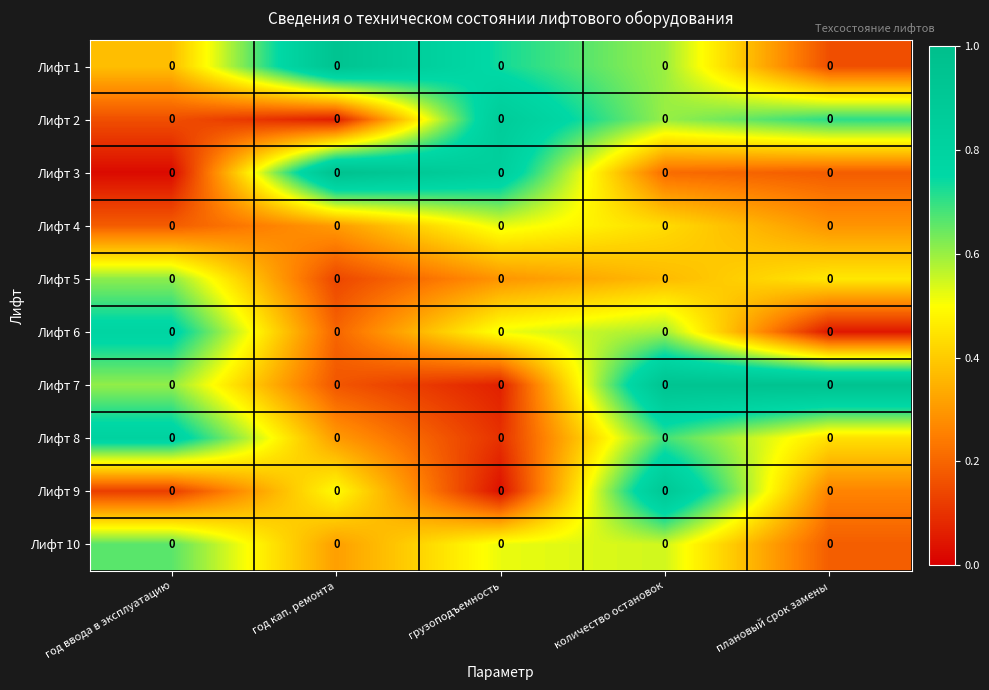

Reading left to right, what are all the values shown in this chart?

Лифт 1: год ввода в эксплуатацию=0.0	год кап. ремонта=0.0	грузоподъемность=0.0	количество остановок=0.0	плановый срок замены=0.0
Лифт 2: год ввода в эксплуатацию=0.0	год кап. ремонта=0.0	грузоподъемность=0.0	количество остановок=0.0	плановый срок замены=0.0
Лифт 3: год ввода в эксплуатацию=0.0	год кап. ремонта=0.0	грузоподъемность=0.0	количество остановок=0.0	плановый срок замены=0.0
Лифт 4: год ввода в эксплуатацию=0.0	год кап. ремонта=0.0	грузоподъемность=0.0	количество остановок=0.0	плановый срок замены=0.0
Лифт 5: год ввода в эксплуатацию=0.0	год кап. ремонта=0.0	грузоподъемность=0.0	количество остановок=0.0	плановый срок замены=0.0
Лифт 6: год ввода в эксплуатацию=0.0	год кап. ремонта=0.0	грузоподъемность=0.0	количество остановок=0.0	плановый срок замены=0.0
Лифт 7: год ввода в эксплуатацию=0.0	год кап. ремонта=0.0	грузоподъемность=0.0	количество остановок=0.0	плановый срок замены=0.0
Лифт 8: год ввода в эксплуатацию=0.0	год кап. ремонта=0.0	грузоподъемность=0.0	количество остановок=0.0	плановый срок замены=0.0
Лифт 9: год ввода в эксплуатацию=0.0	год кап. ремонта=0.0	грузоподъемность=0.0	количество остановок=0.0	плановый срок замены=0.0
Лифт 10: год ввода в эксплуатацию=0.0	год кап. ремонта=0.0	грузоподъемность=0.0	количество остановок=0.0	плановый срок замены=0.0